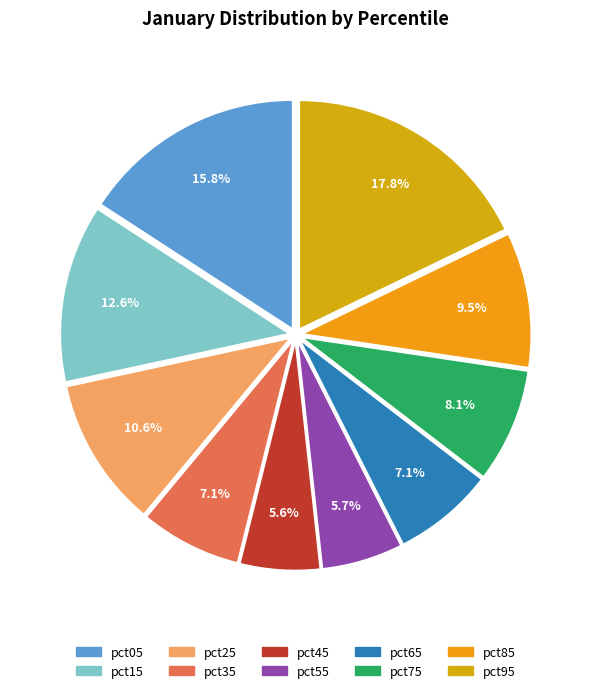

The pct15 slice represents 13% of the pie. True or false?

True